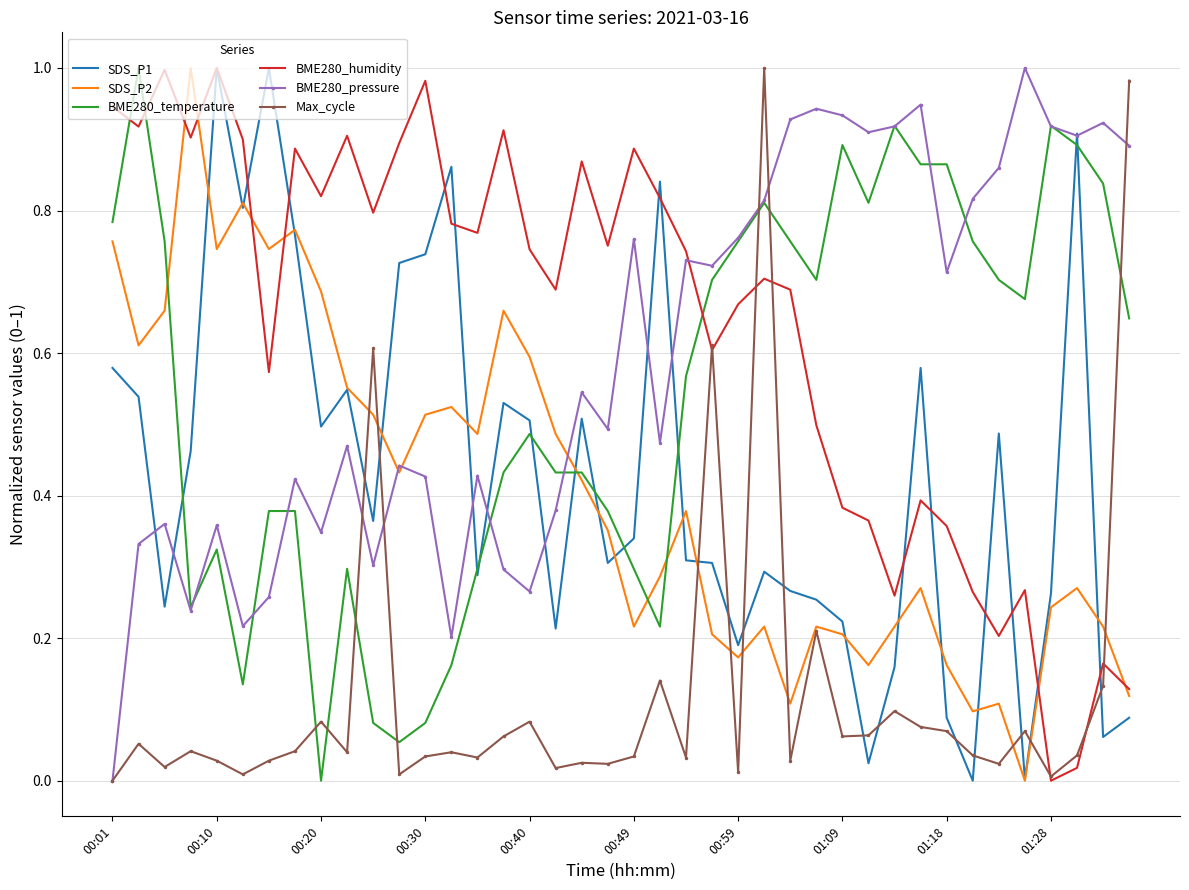

True or false: BME280_humidity and BME280_pressure cross at least once.

True